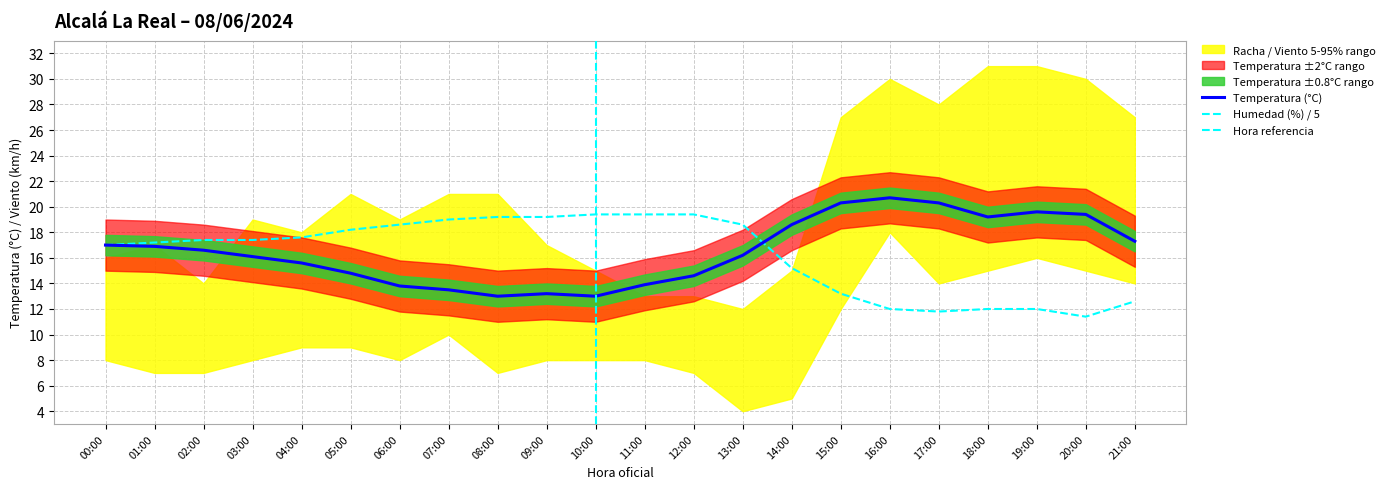

How many data points does each series have?

22